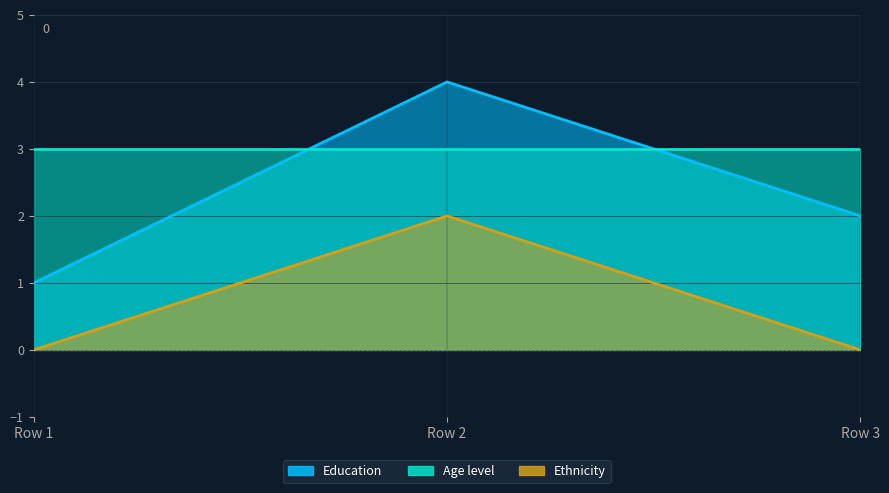

How many Ethnicity values are between 0 and 2?

3